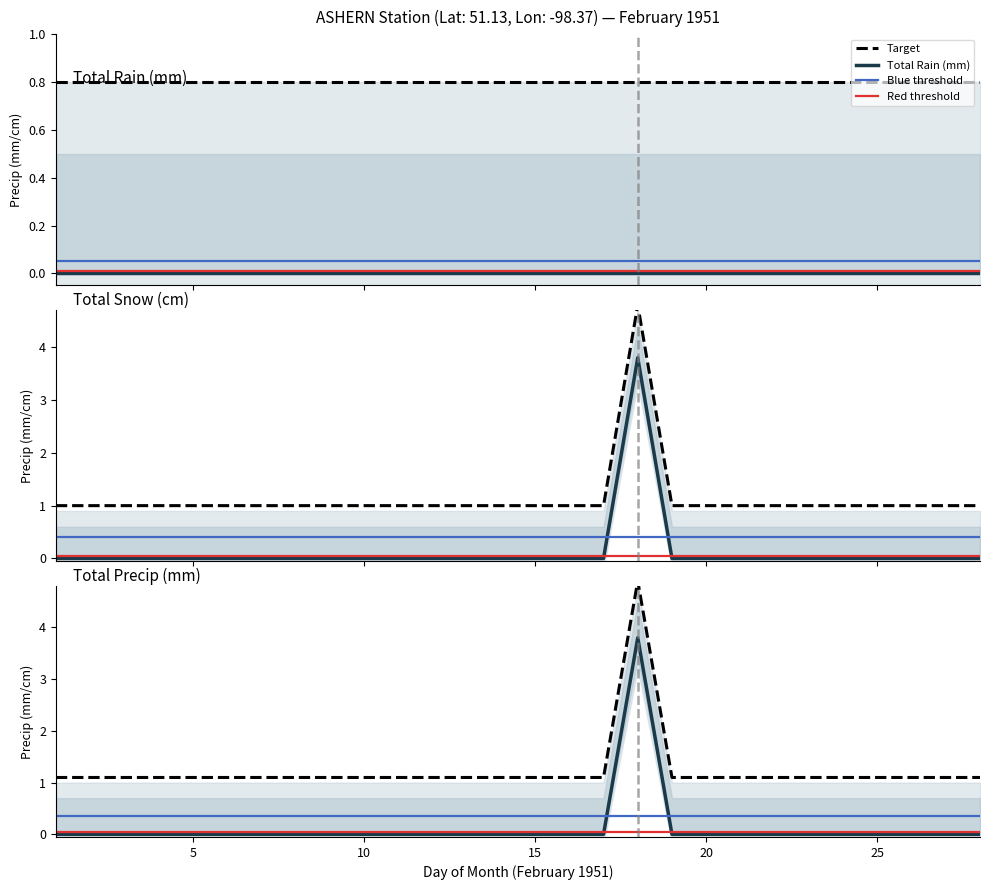

How many values in the Total Snow (cm) series exceed 0?

1